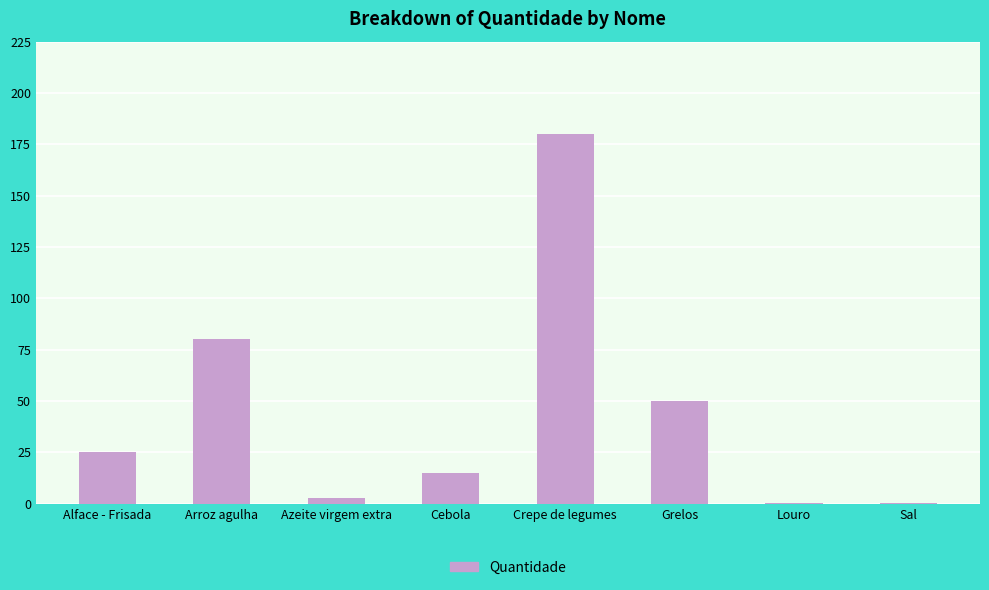

How many categories are shown in the chart?

8